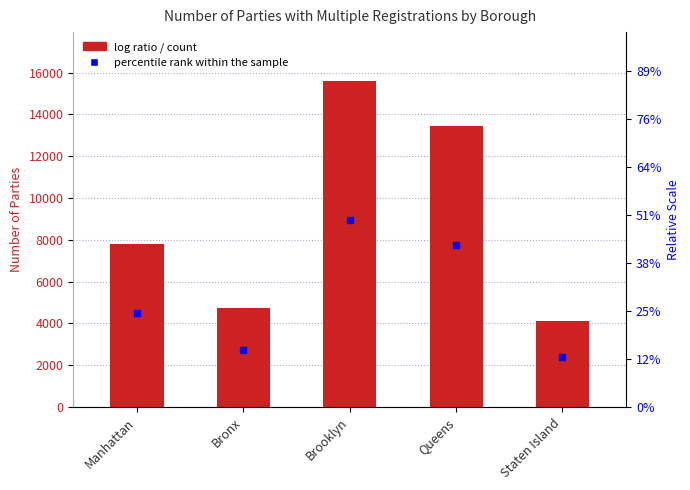

At which category is the sum across all series the highest?

Brooklyn